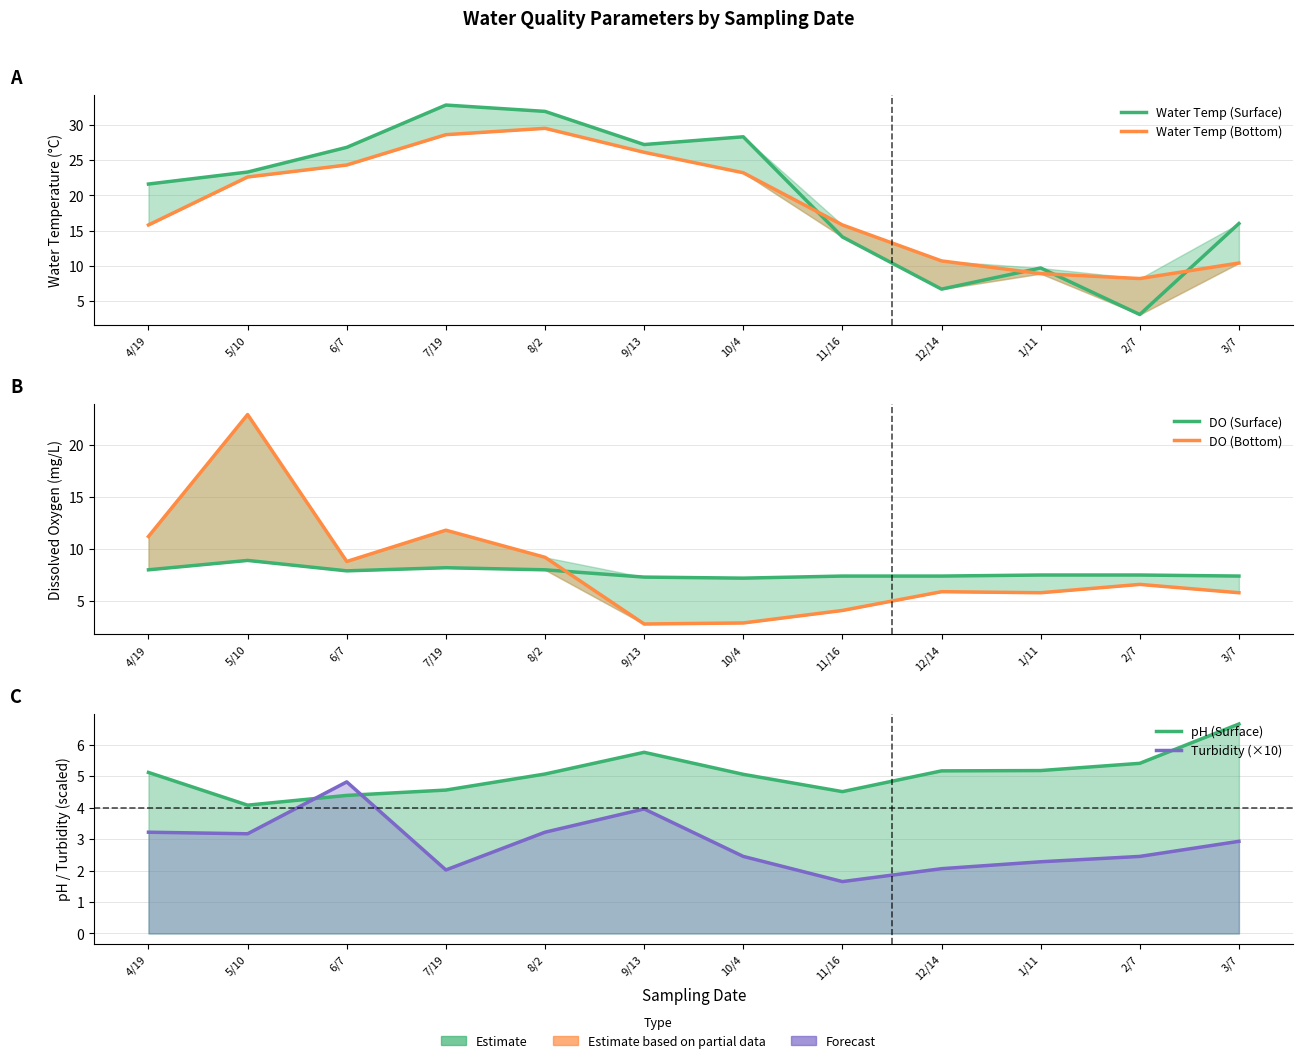

What position from the right is 7/19?

9